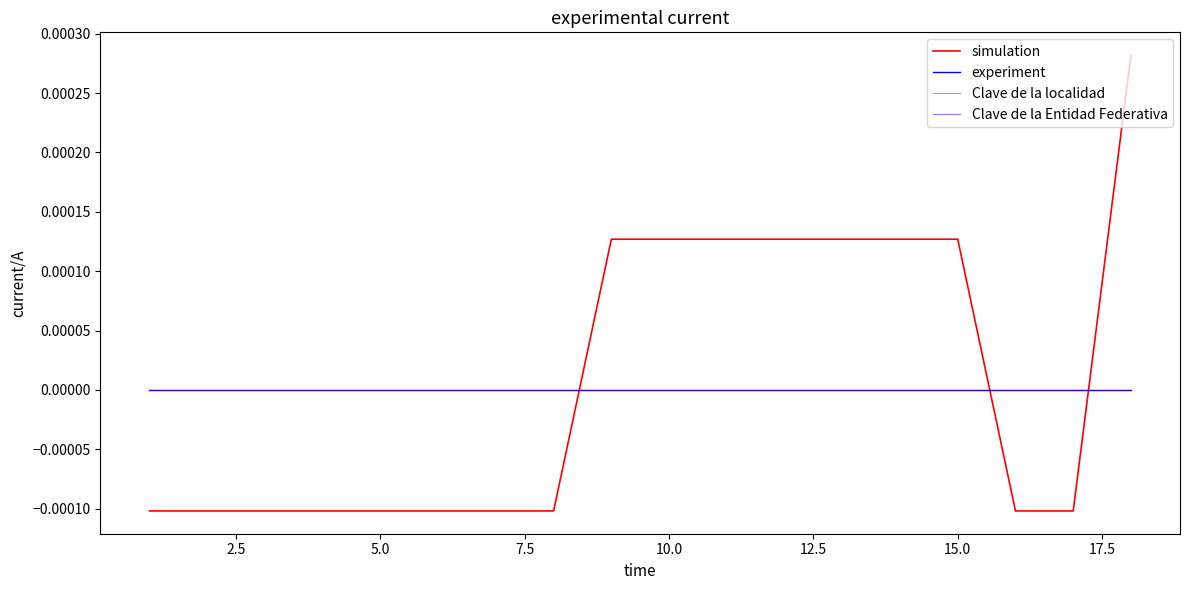

Does the chart have visible grid lines?

No